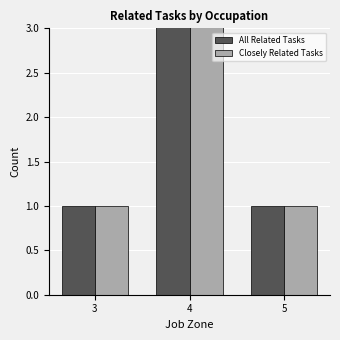

Between 4 and 5, which is larger?

4